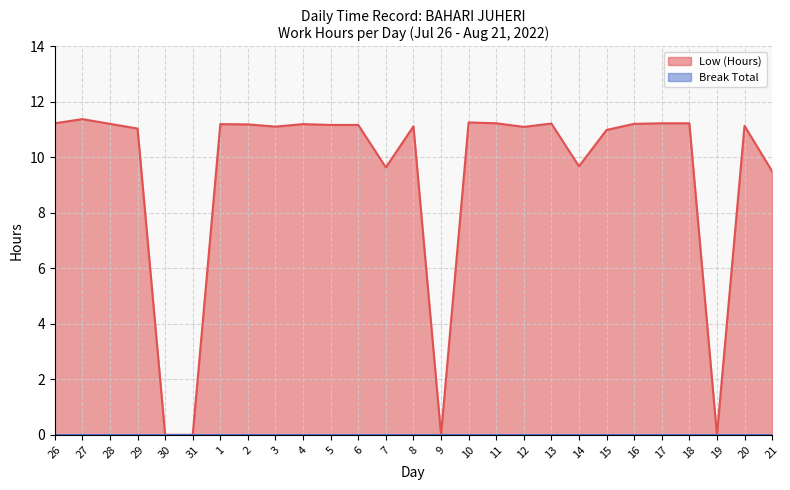

What is the difference between the maximum and minimum values?

11.4